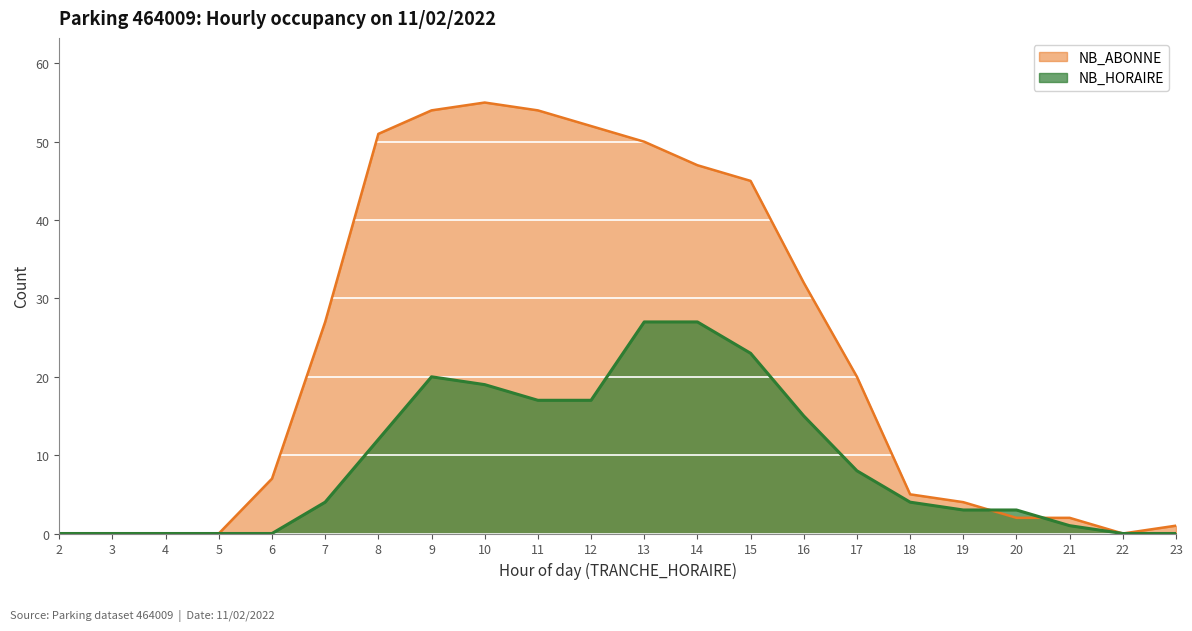

Reading left to right, what are all the values shown in this chart?

NB_ABONNE: 0	0	0	0	7	27	51	54	55	54	52	50	47	45	32	20	5	4	2	2	0	1
NB_HORAIRE: 0	0	0	0	0	4	12	20	19	17	17	27	27	23	15	8	4	3	3	1	0	0